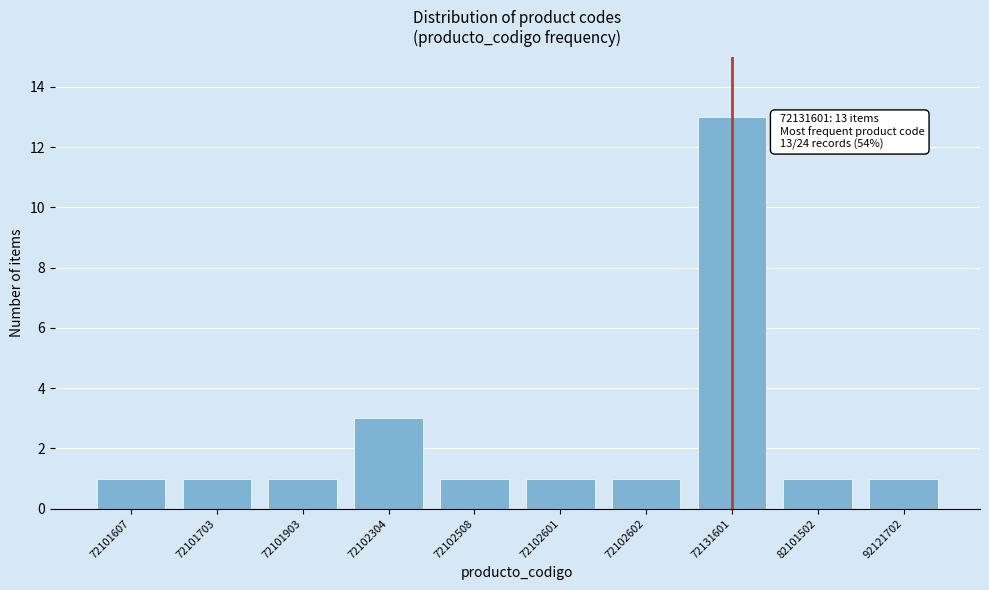

Reading left to right, extract all data points from this chart.

1	1	1	3	1	1	1	13	1	1